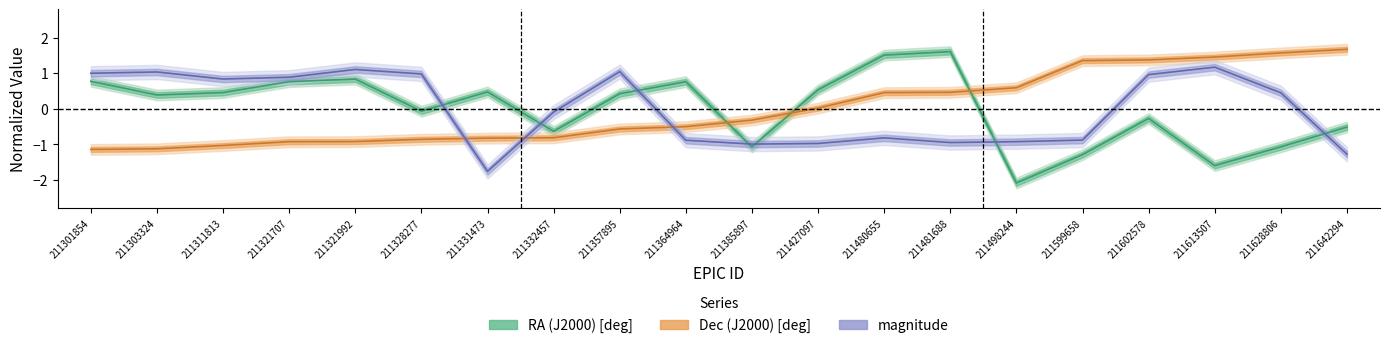

What value does the Dec (J2000) [deg] series have at 211301854?

-1.1